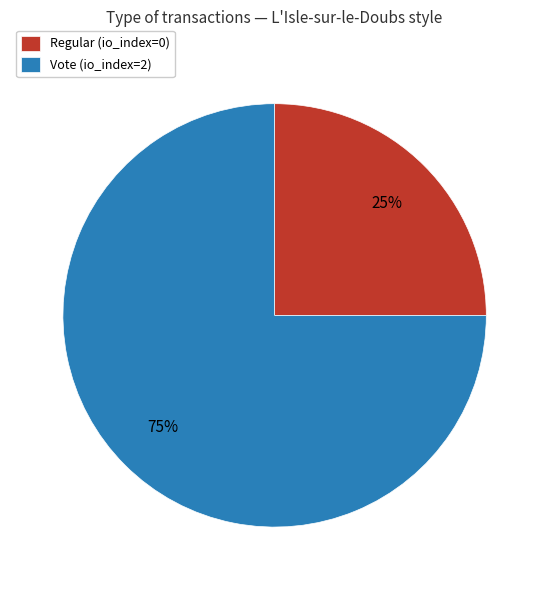

How many segments does this pie chart have?

2